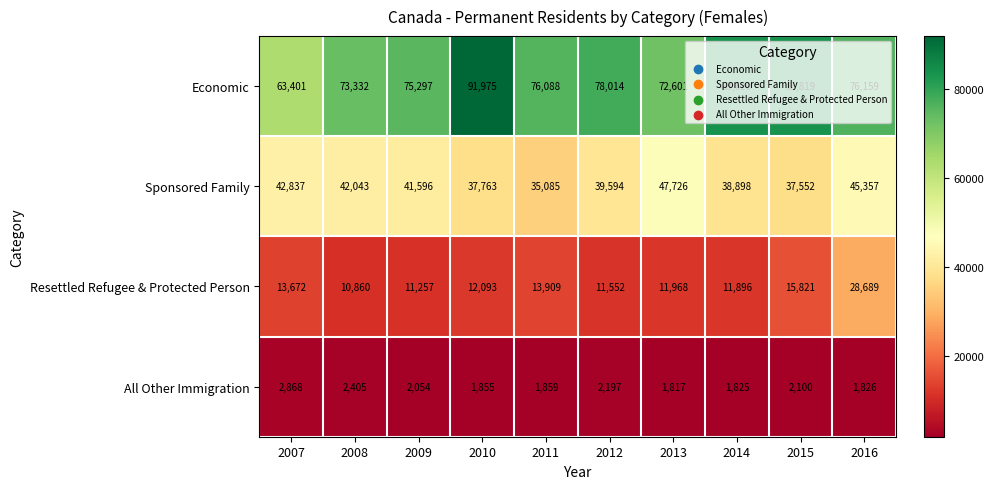

Which series has the largest total across all categories?

Economic